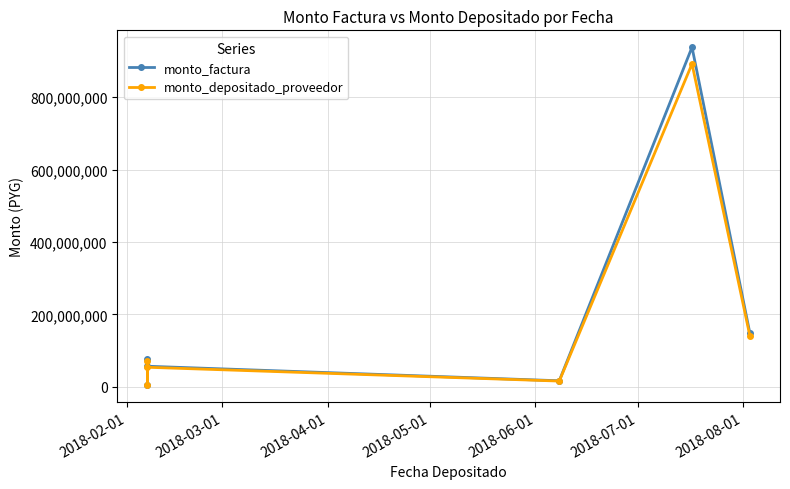

True or false: monto_factura and monto_depositado_proveedor cross at least once.

False